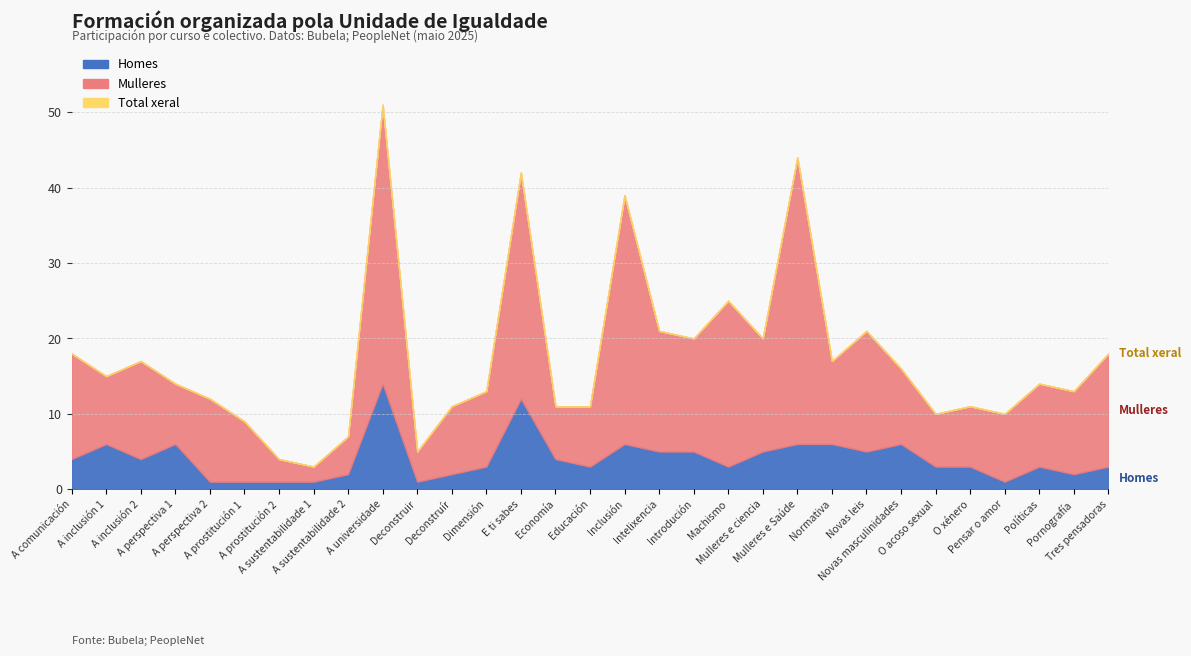

What is the sum of all Total values?

542